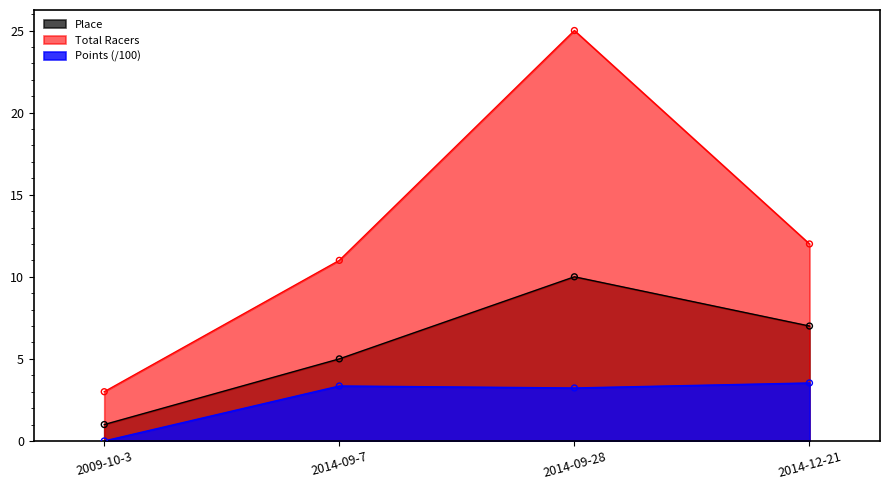

What are all the series names shown in the legend?

Place, Total Racers, Points (/100)